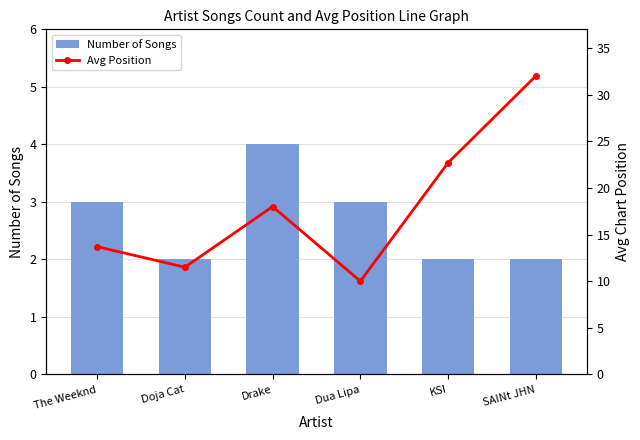

List the series in order of their peak value, lowest first.

Number of Songs, Avg Position